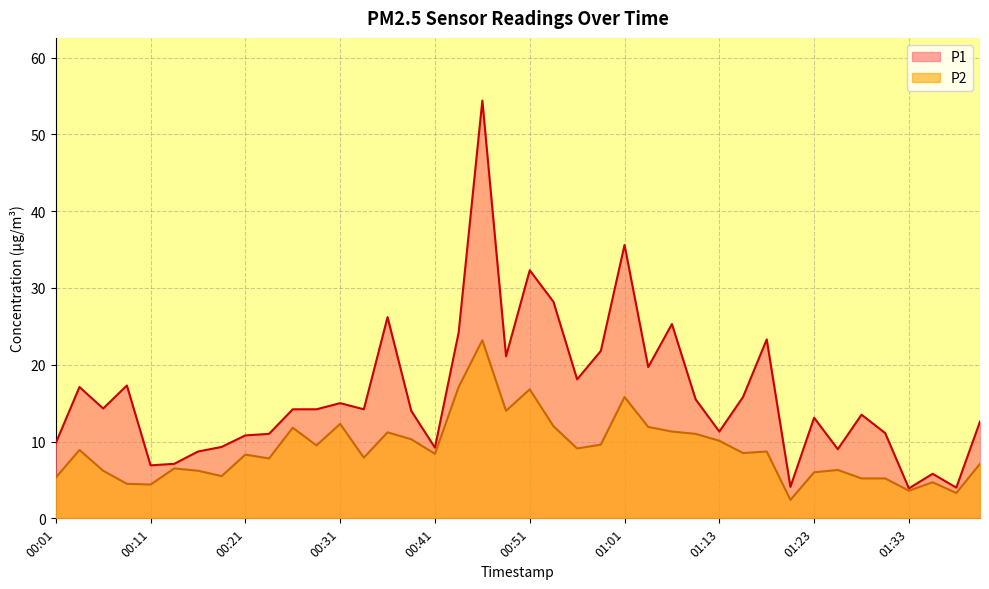

What is the difference between the highest and lowest values at 01:33?

0.3